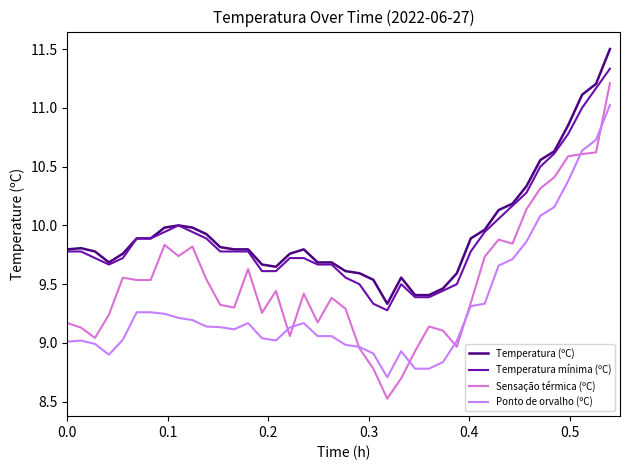

What is the minimum value shown in the chart?

8.5